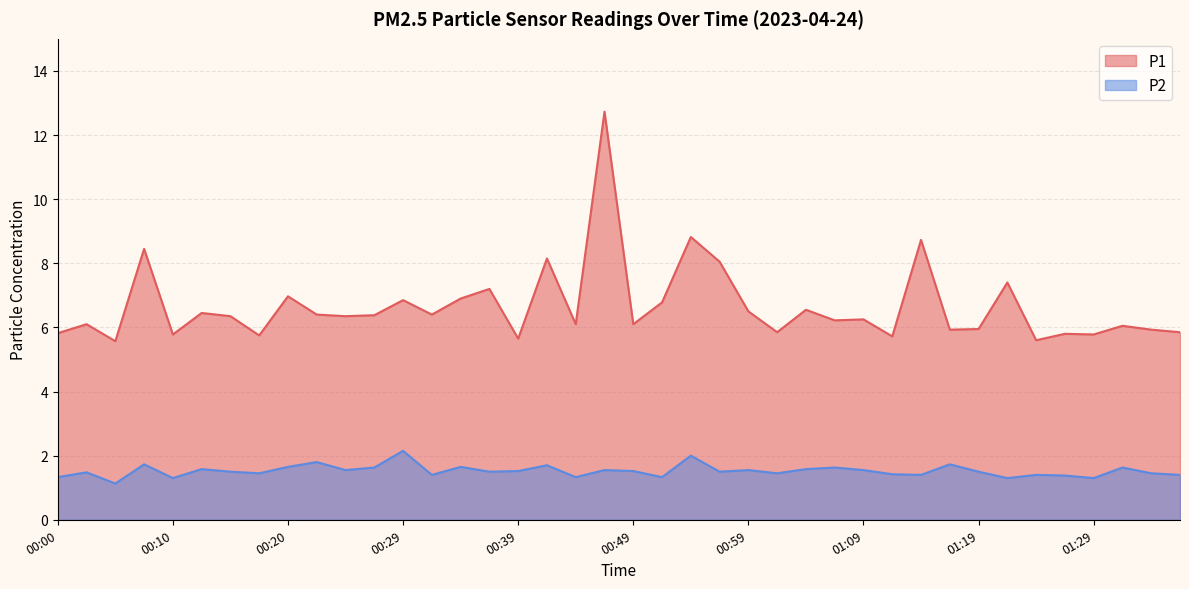

What is the label of the 17th point from the right?

00:56